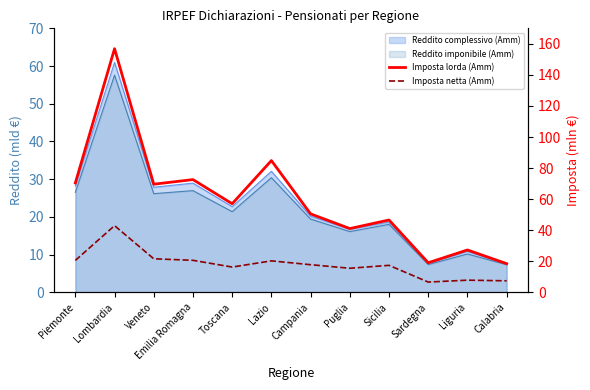

True or false: Imposta lorda (Amm) and Imposta netta (Amm) cross at least once.

False